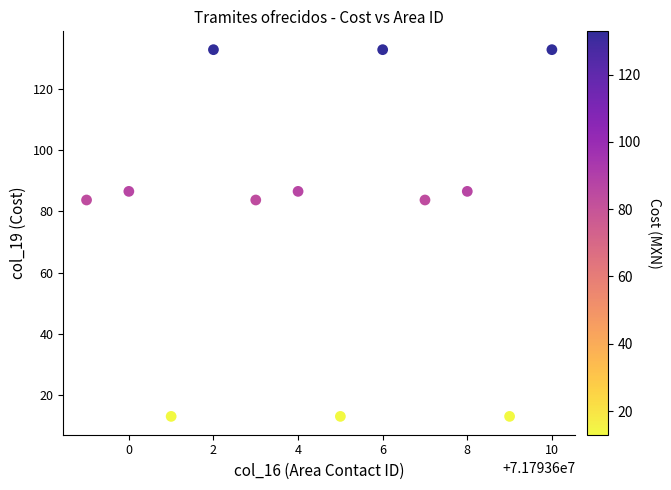

What is the range of Y values (max minus min)?

119.9